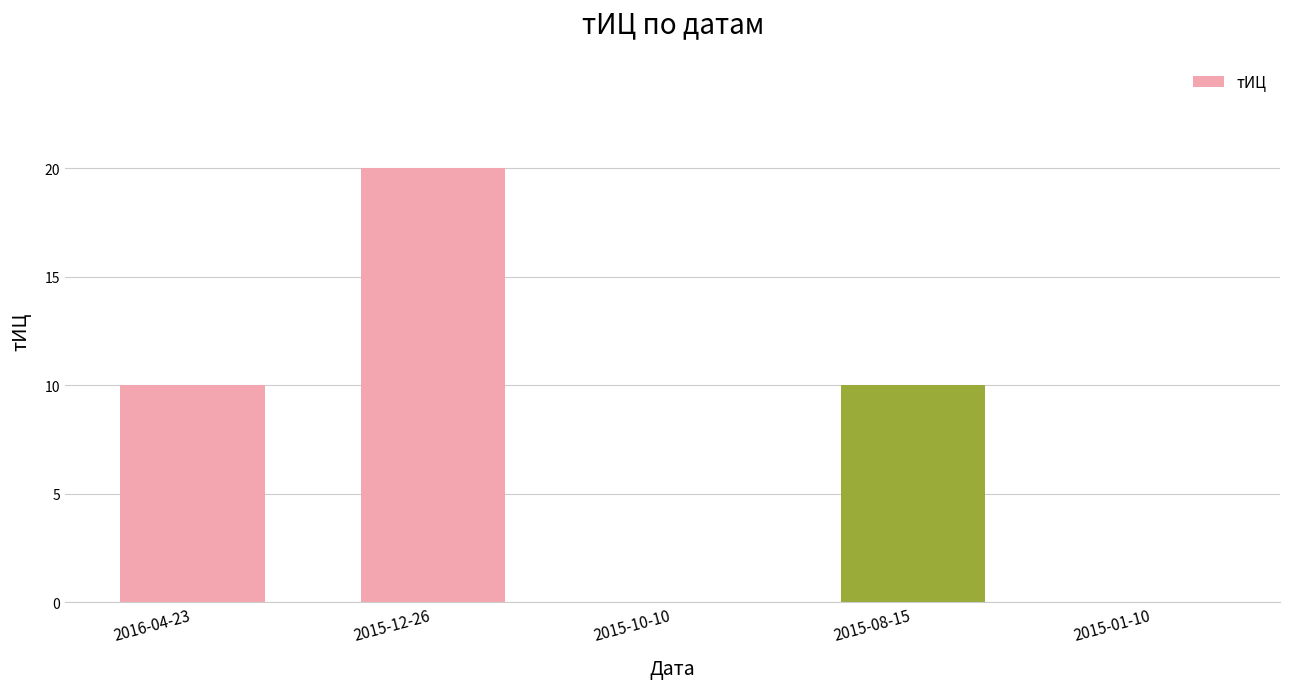

Which has a higher value, 2015-12-26 or 2015-10-10?

2015-12-26